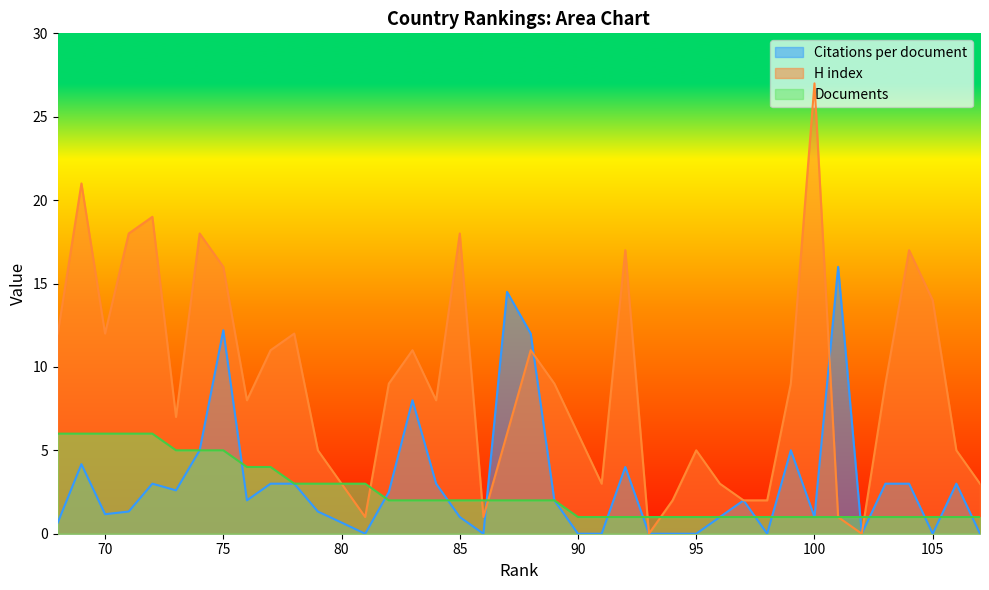

What is the approximate value of Documents at 92?

1.0